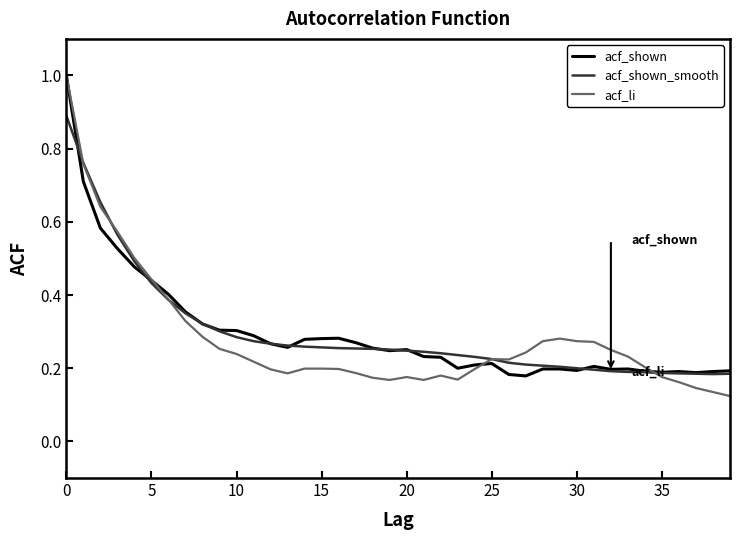

Which series has the widest spread of values?

acf_li